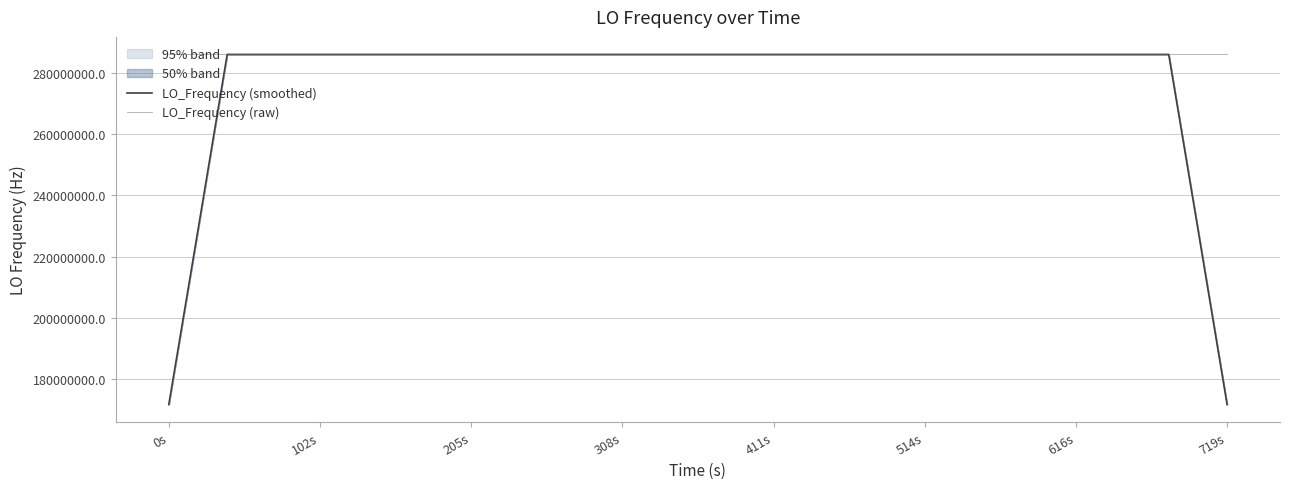

What is the minimum value for LO_Frequency (smoothed)?

171628199.2